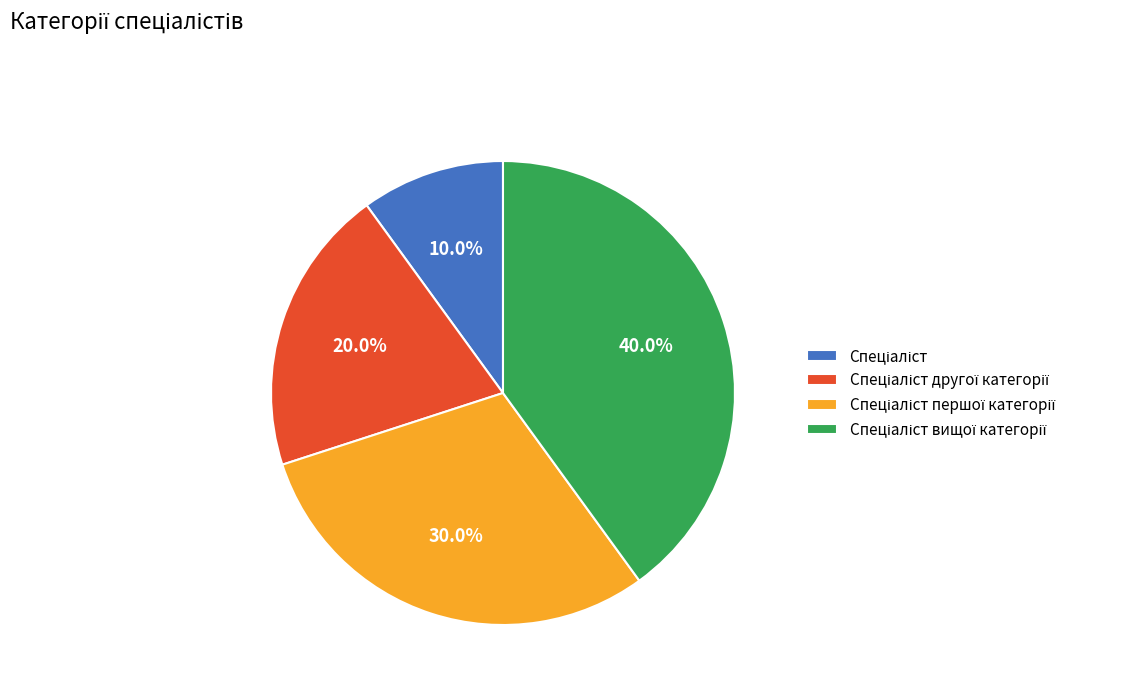

Is there any slice that represents more than half of the pie?

No